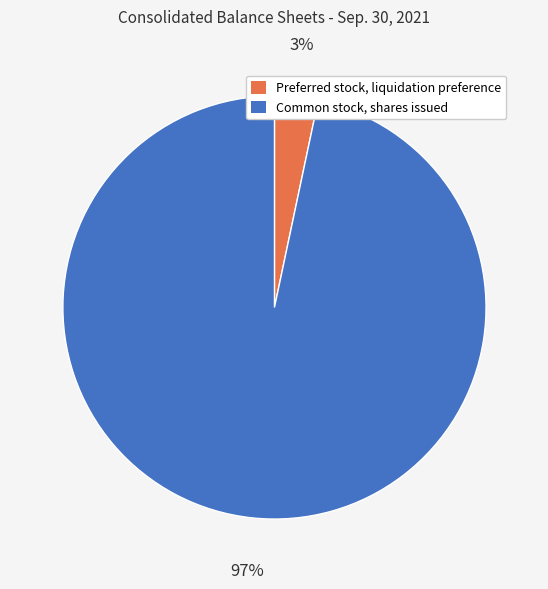

Is it true that Preferred stock, liquidation preference is 16% of the pie?

False